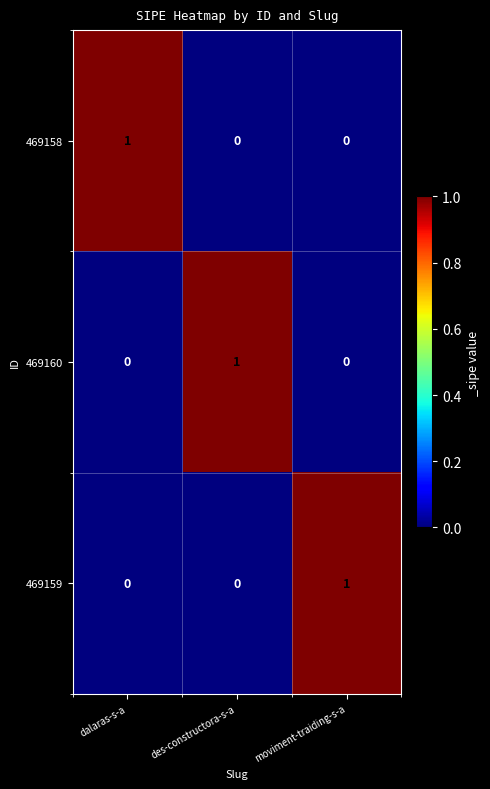

At how many categories does at least one series exceed 0?

3